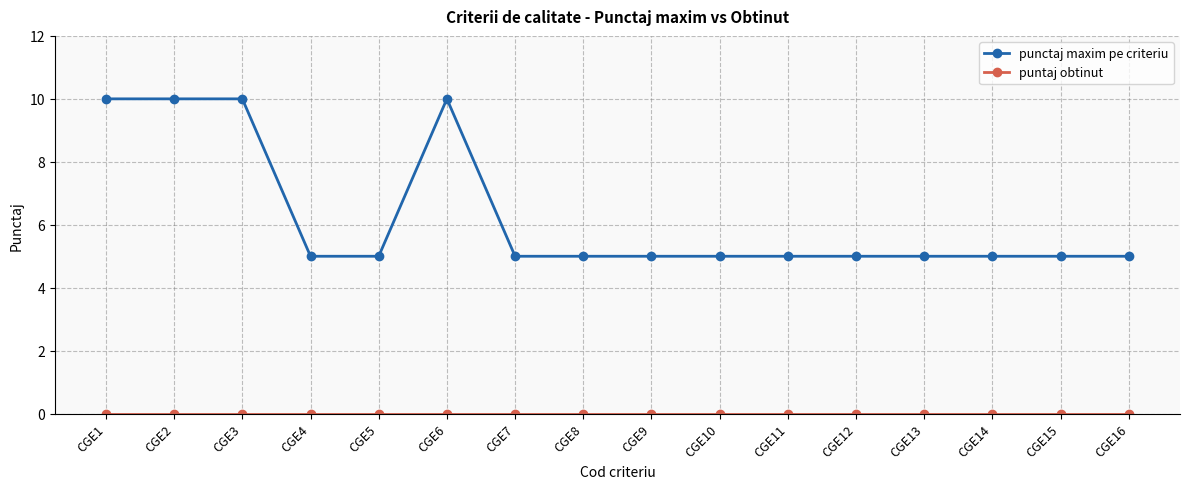

The value of punctaj maxim pe criteriu at CGE11 is 8. True or false?

False